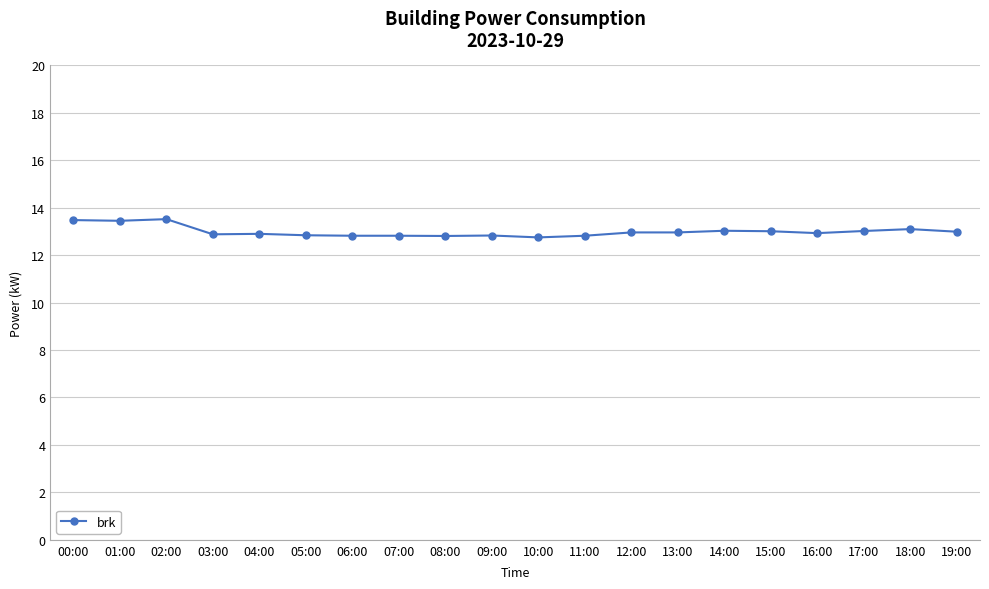

What is the sum of all values?

259.9